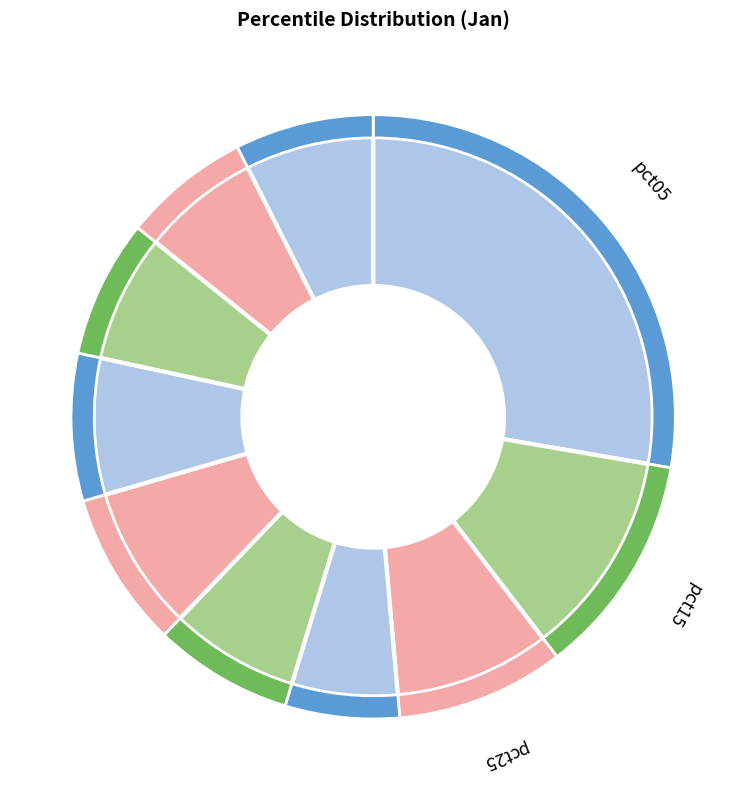

How many segments does this pie chart have?

10